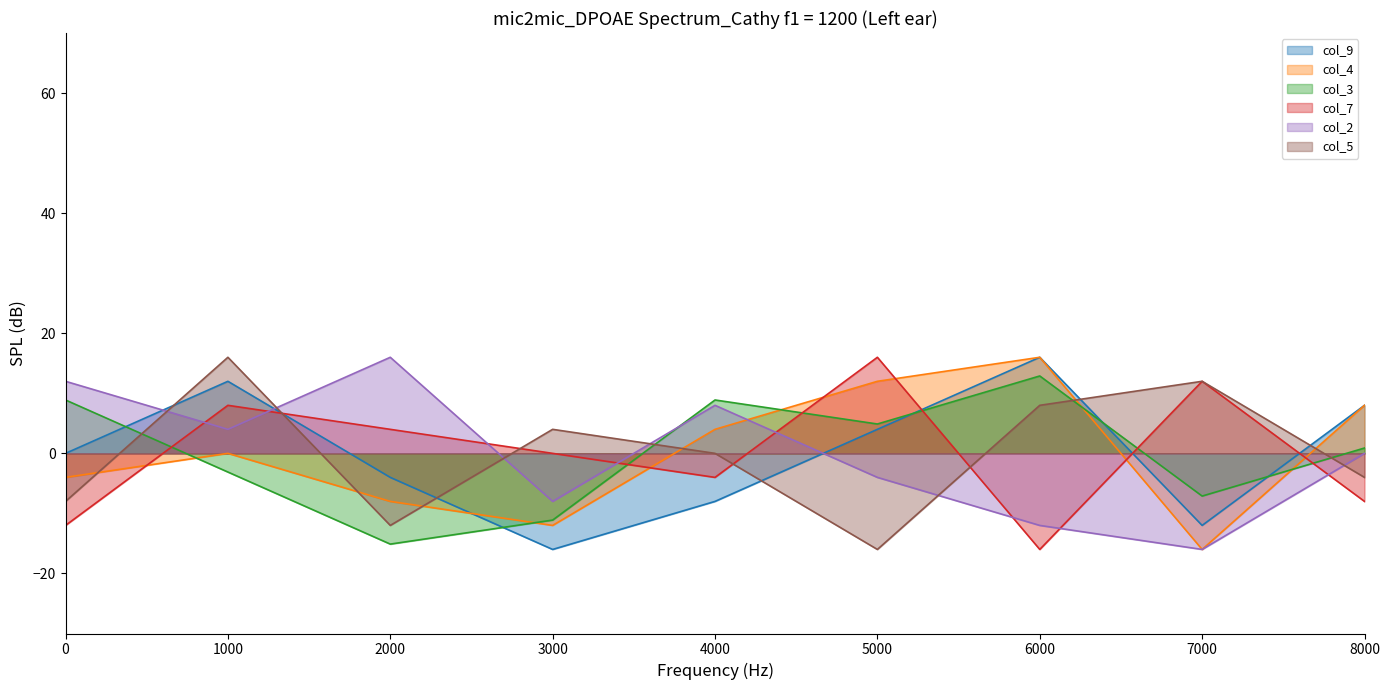

List the labels in order of col_9 value, smallest first.

3000, 7000, 4000, 2000, 0, 5000, 8000, 1000, 6000